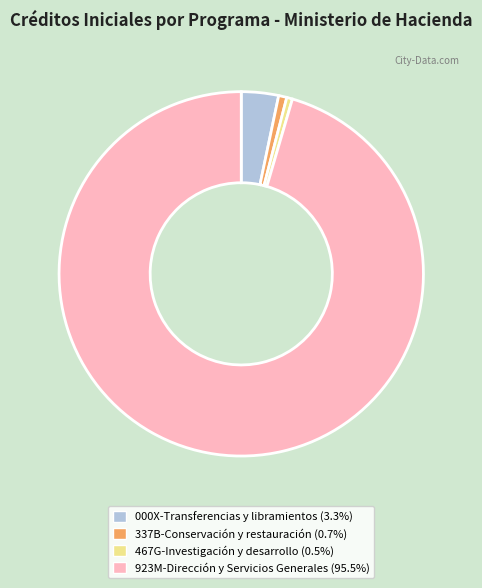

Approximately how many times larger is the value at 000X-Transferencias y libramientos (3.3%) compared to 337B-Conservación y restauración (0.7%)?

4.5